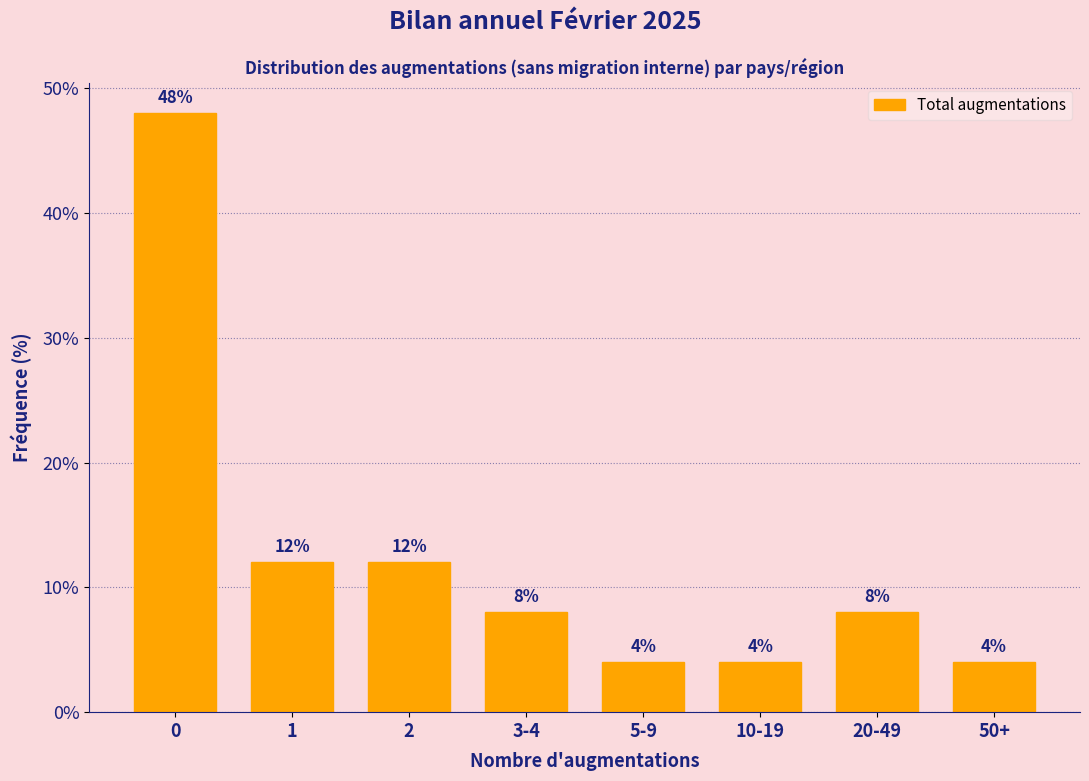

Reading left to right, transcribe all the data shown in this chart.

0=48	1=12	2=12	3-4=8	5-9=4	10-19=4	20-49=8	50+=4